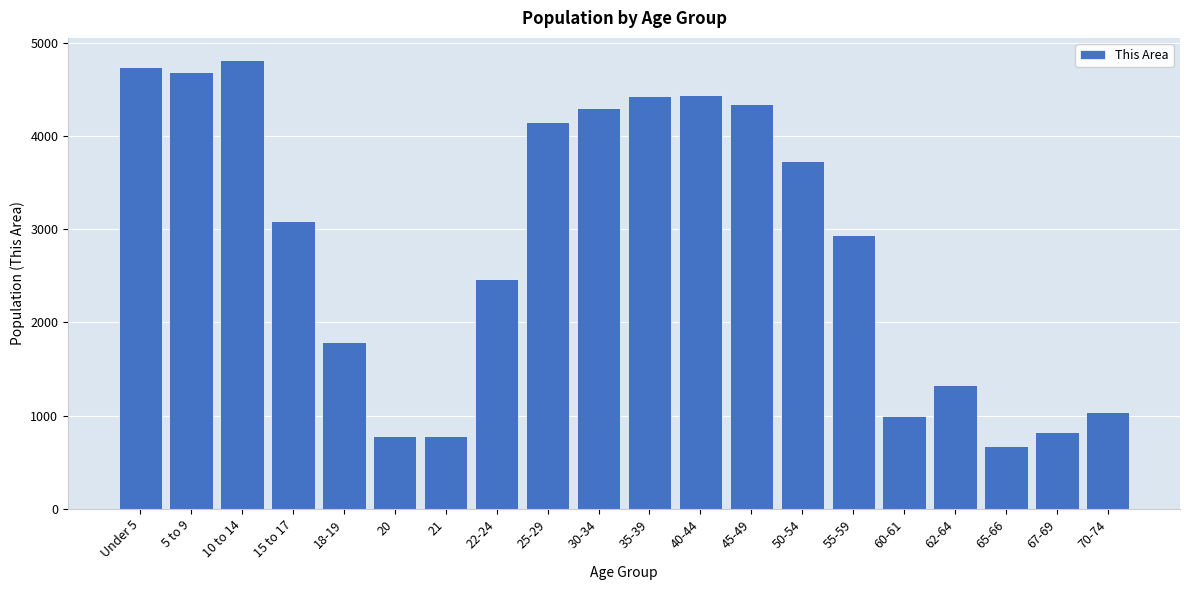

What is the change in value from 10 to 14 to 67-69?

-3989